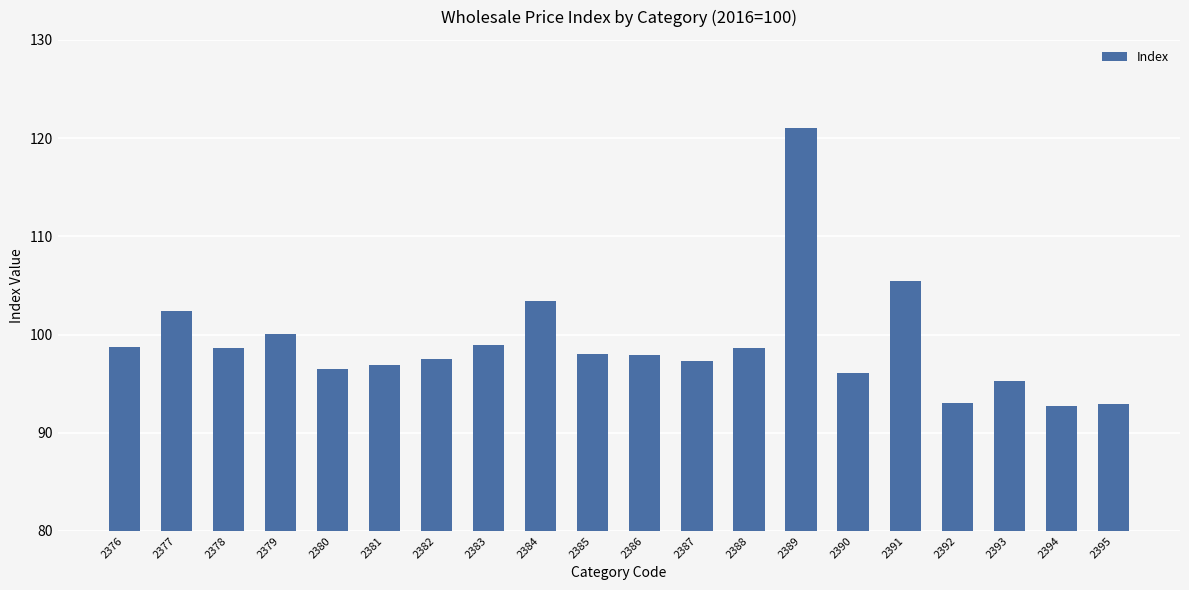

Count the number of data series in this chart.

1